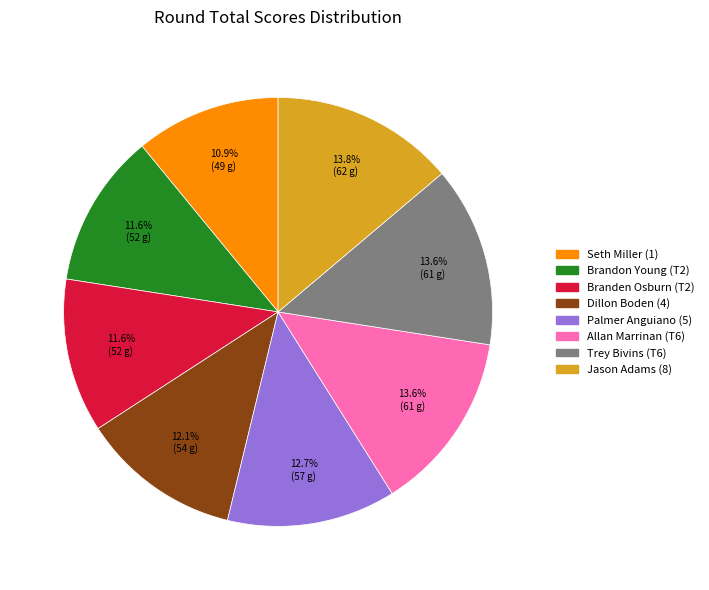

To the nearest percent, what is the difference between the Palmer Anguiano (5) and Trey Bivins (T6) slice percentages?

1%